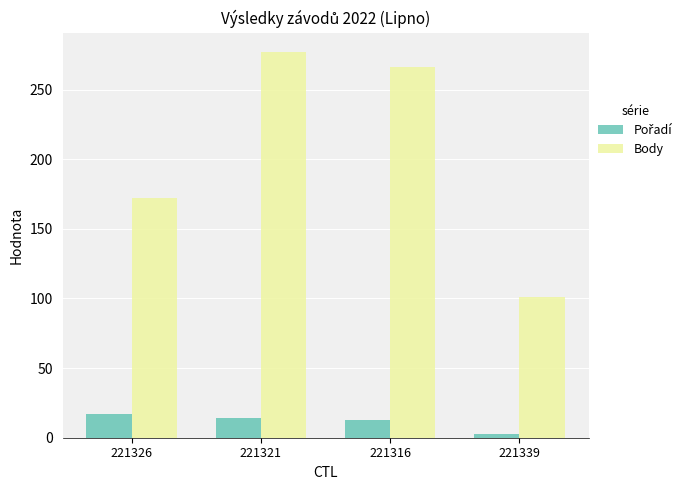

Which series has the largest total across all categories?

Body